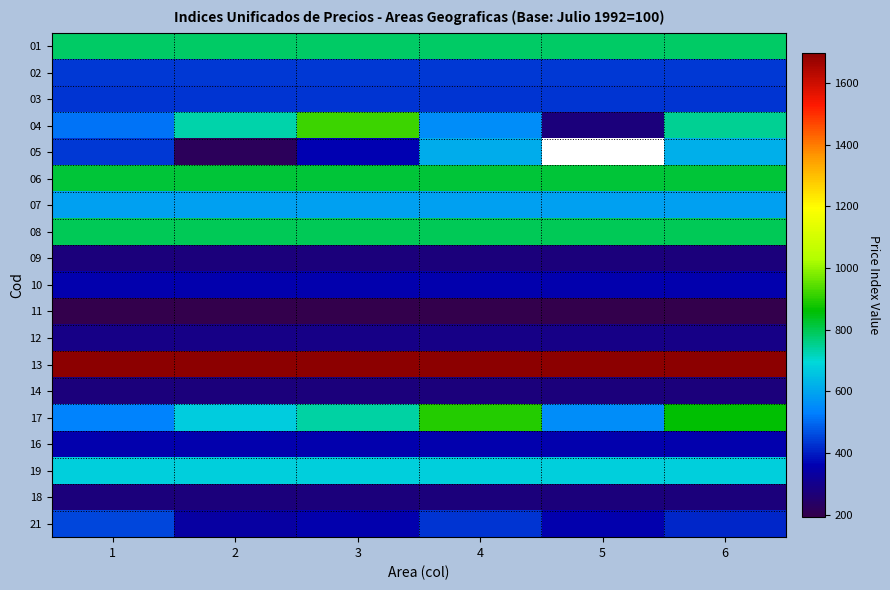

Is the value of 11 at 6 greater than the value of 01 at 4?

No